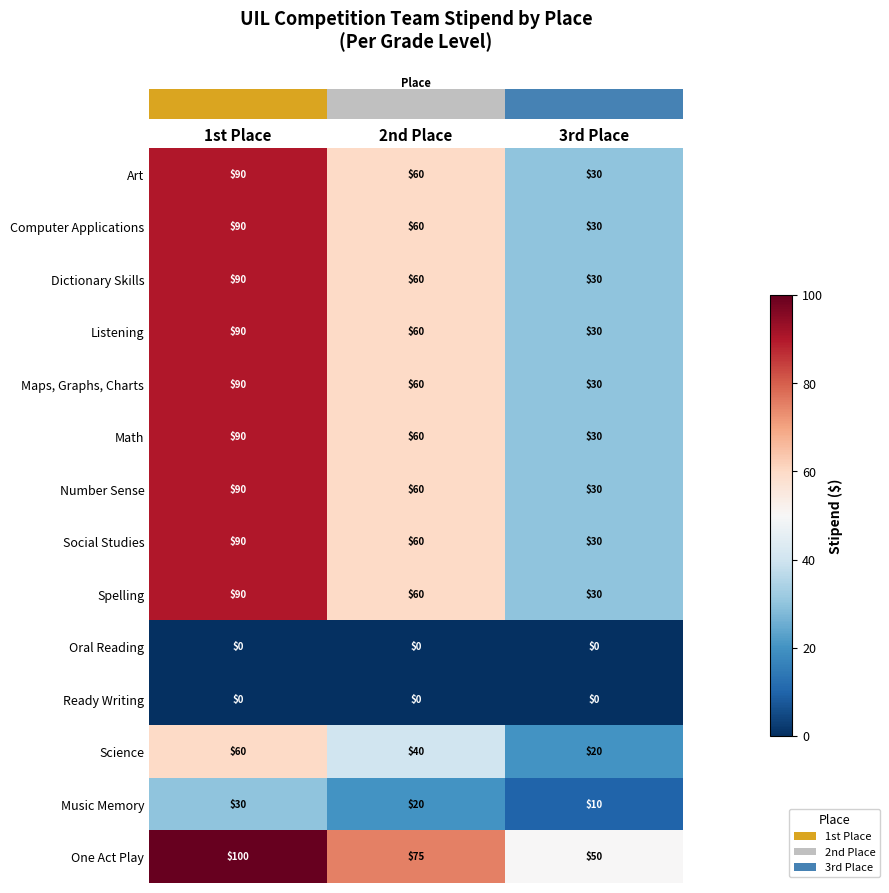

Where does the Computer Applications series first go above 60?

1st Place